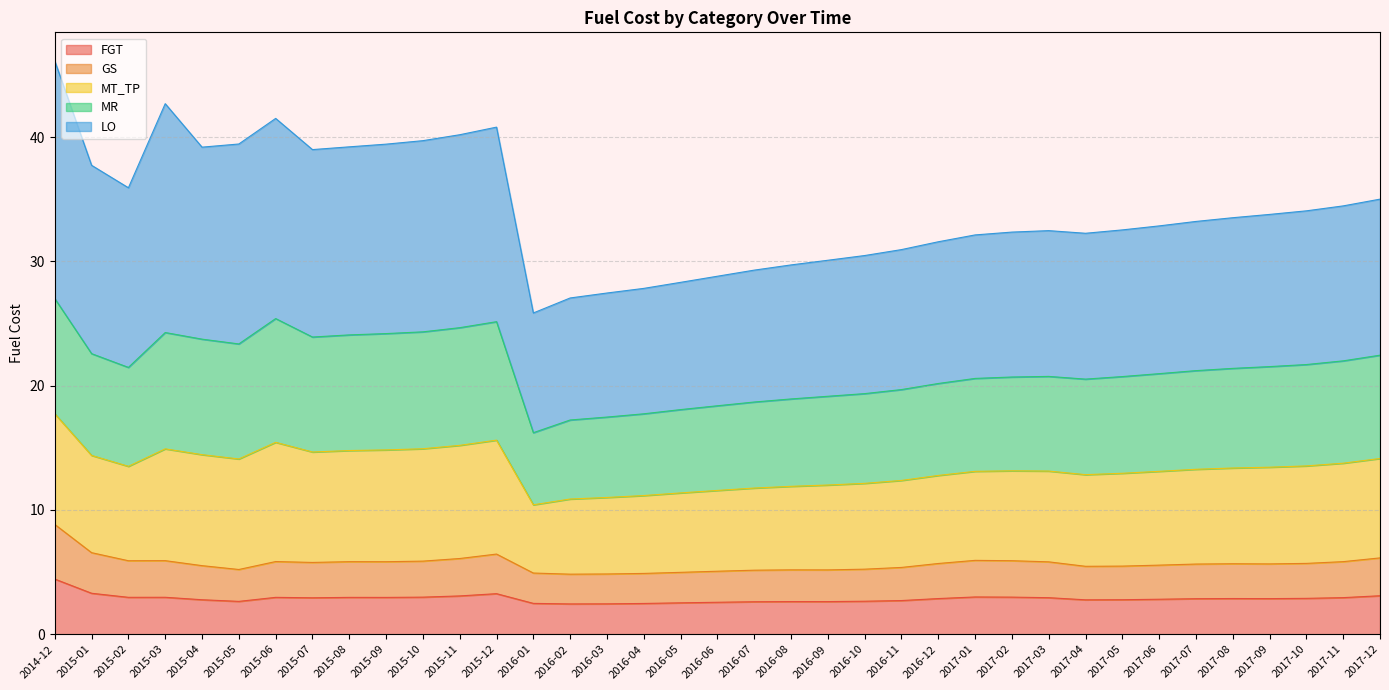

What is the total value across all series at 2016-08?

29.7